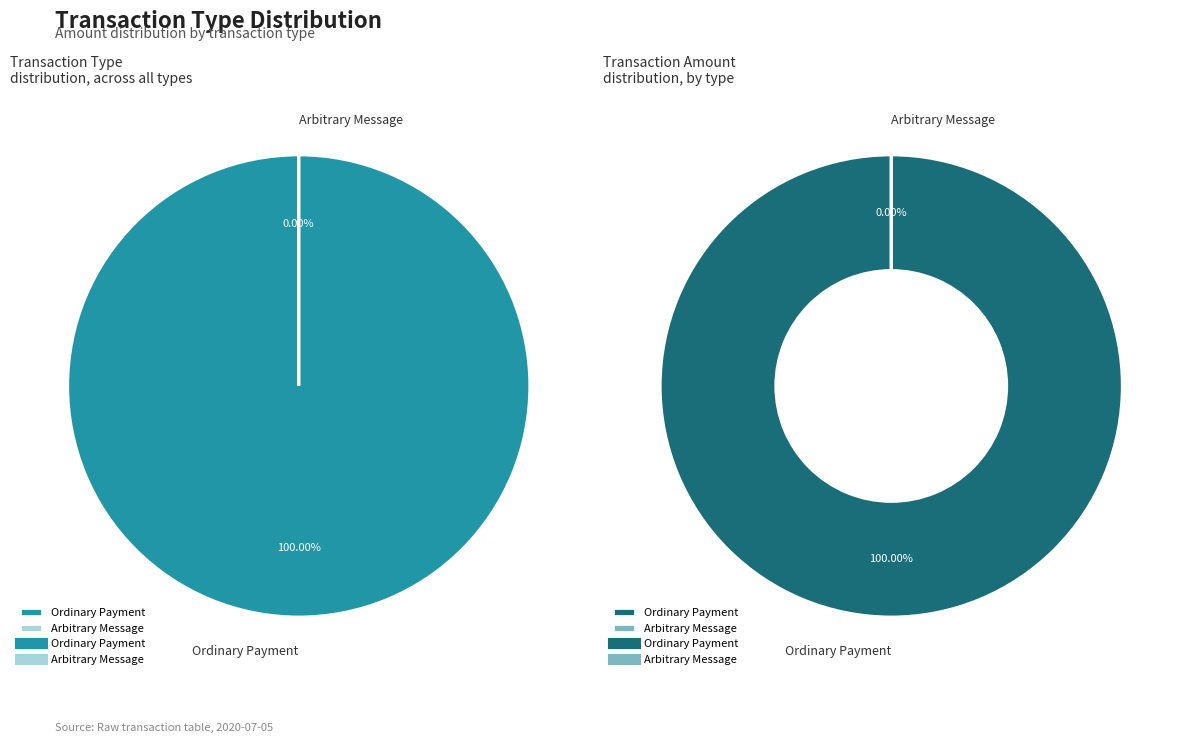

Is the sum of Arbitrary Message and Ordinary Payment greater than half?

Yes